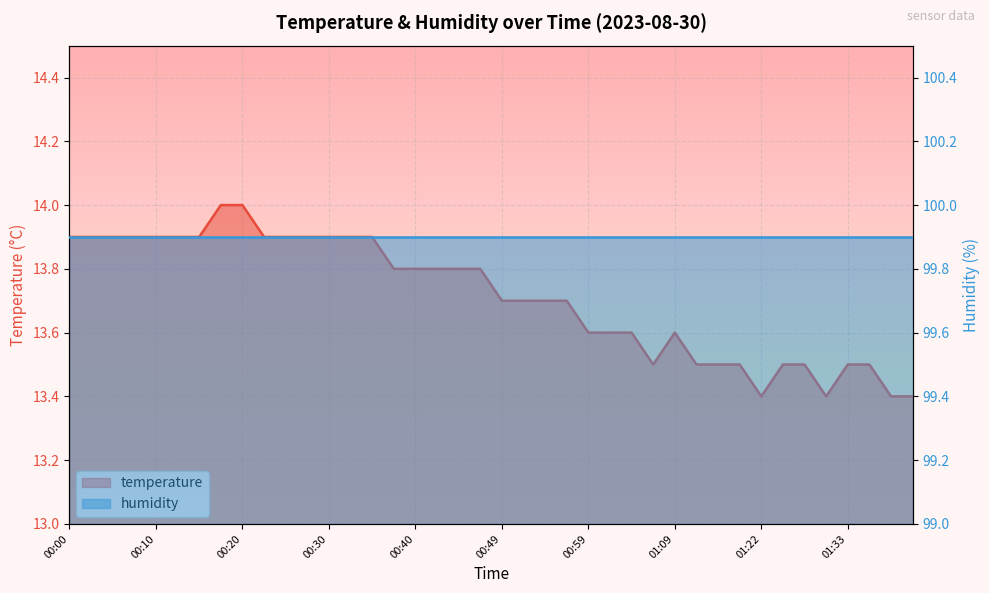

List the labels in order of value, largest first.

00:18, 00:20, 00:00, 00:03, 00:05, 00:08, 00:10, 00:13, 00:15, 00:22, 00:25, 00:27, 00:30, 00:32, 00:35, 00:37, 00:40, 00:42, 00:44, 00:47, 00:49, 00:52, 00:54, 00:57, 00:59, 01:02, 01:04, 01:09, 01:06, 01:12, 01:17, 01:20, 01:25, 01:28, 01:33, 01:35, 01:22, 01:30, 01:38, 01:40